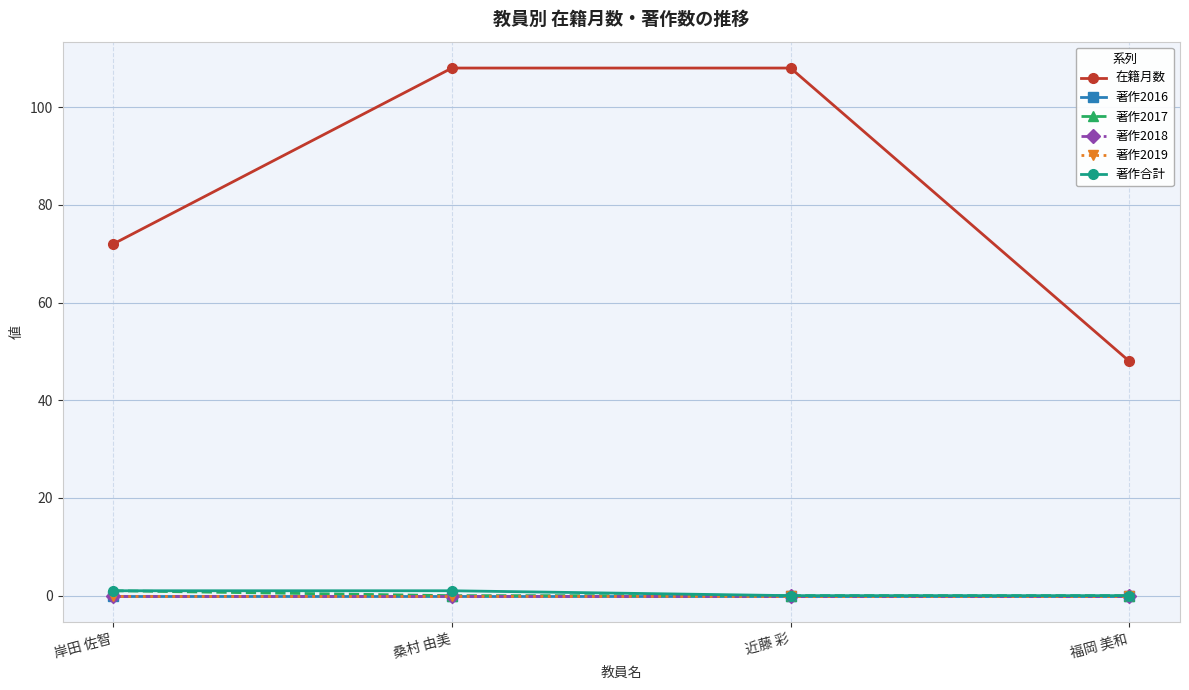

True or false: 在籍月数 has a value of 194 at 桑村 由美.

False